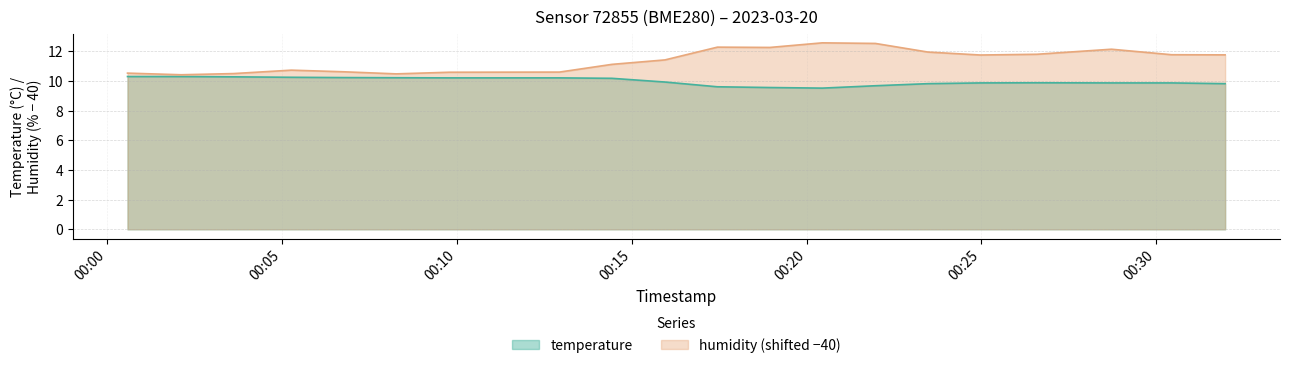

Count the number of categories in the chart.

20